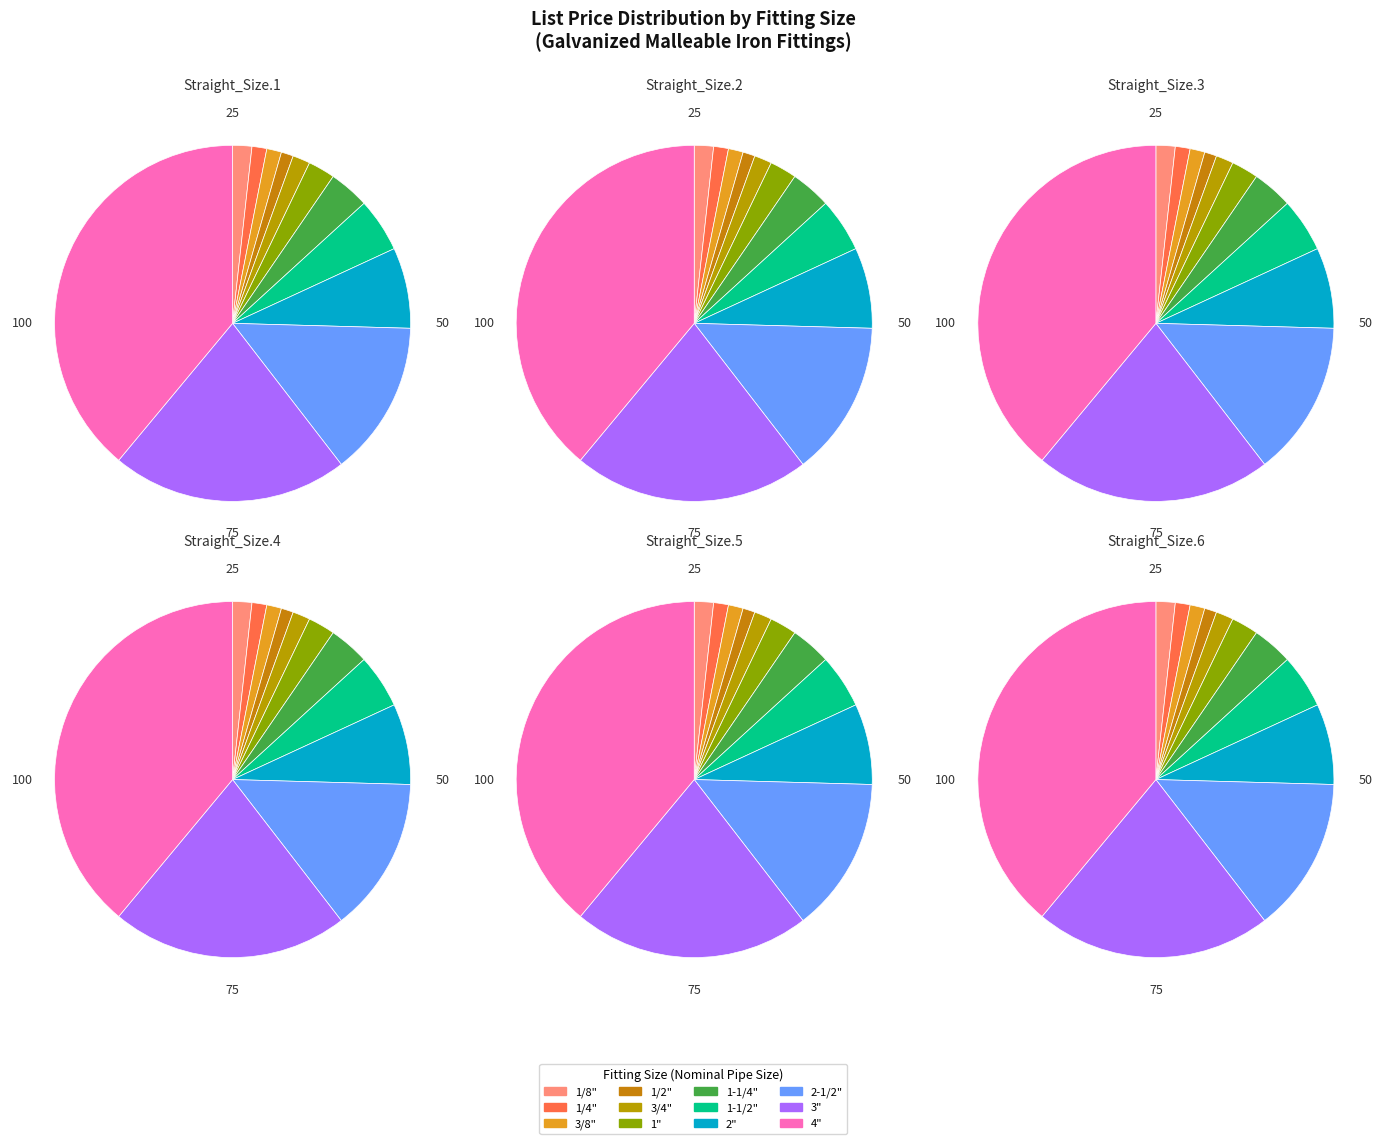

The 3/4" slice represents 2% of the pie. True or false?

True